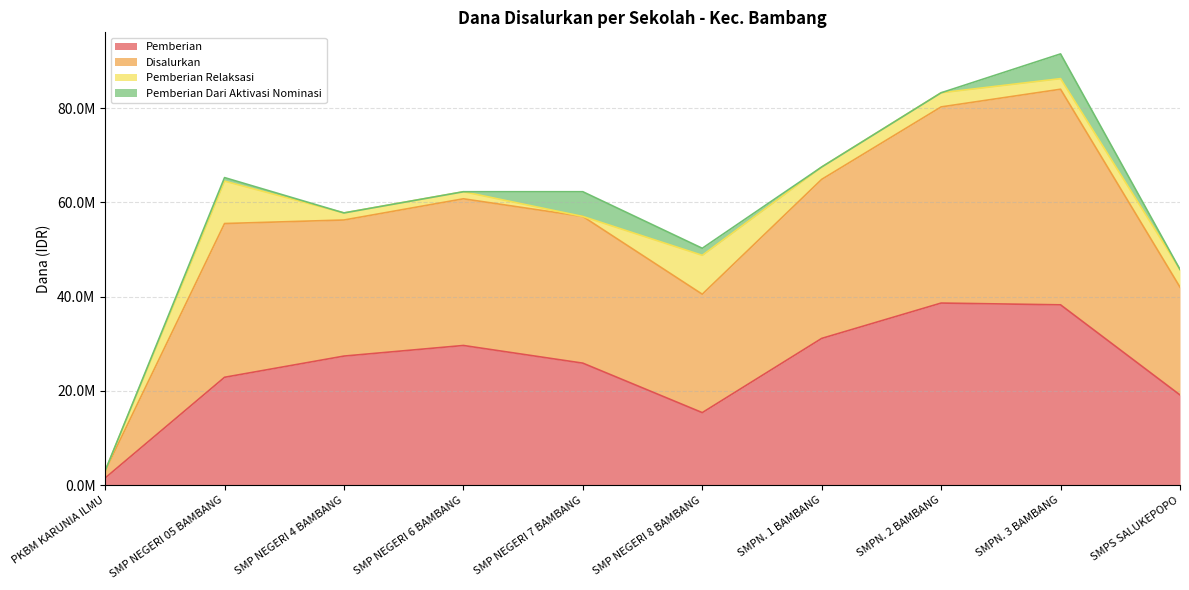

Does the chart display data point markers on the line(s)?

No